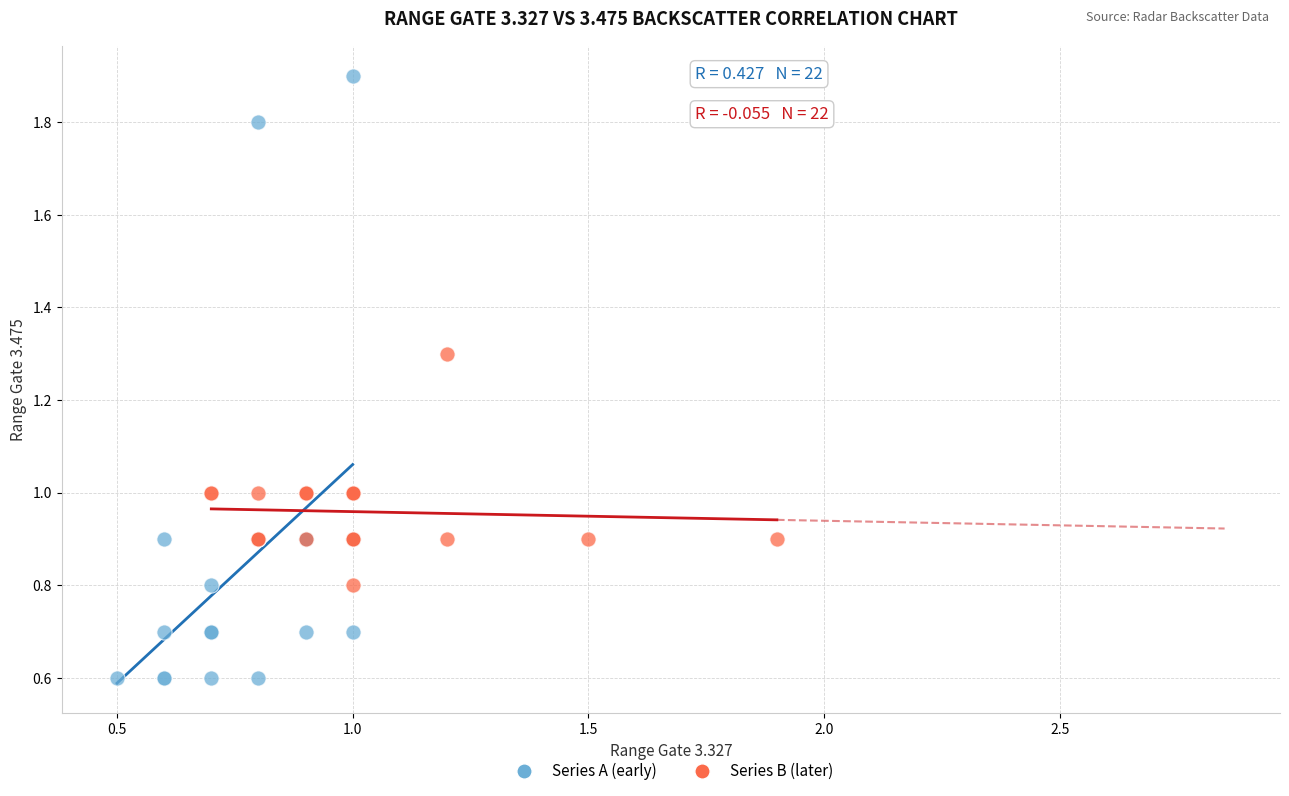

What are all the series names shown in the legend?

Series A (early), Series B (later)